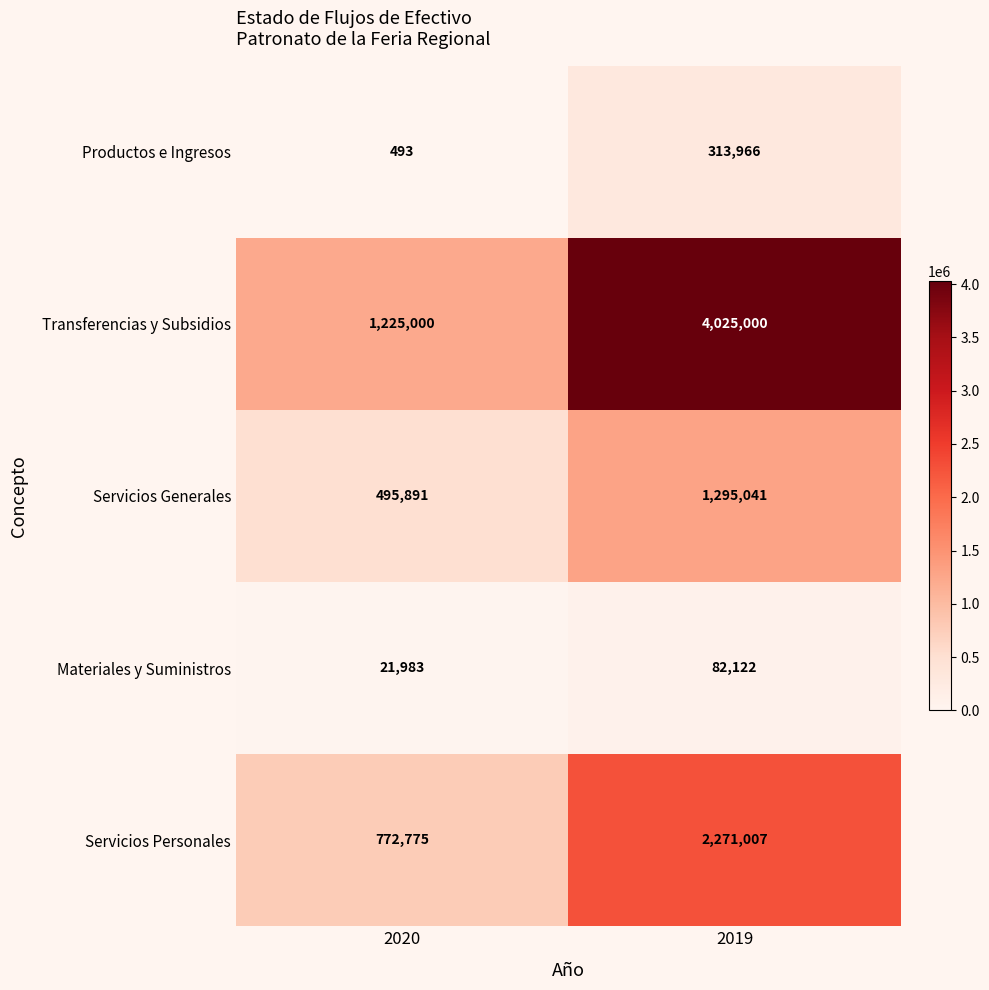

Reading left to right, list all the values displayed in this chart.

Productos e Ingresos: 493	313966
Transferencias y Subsidios: 1225000	4025000
Servicios Generales: 495891	1295041
Materiales y Suministros: 21983	82122
Servicios Personales: 772775	2271007